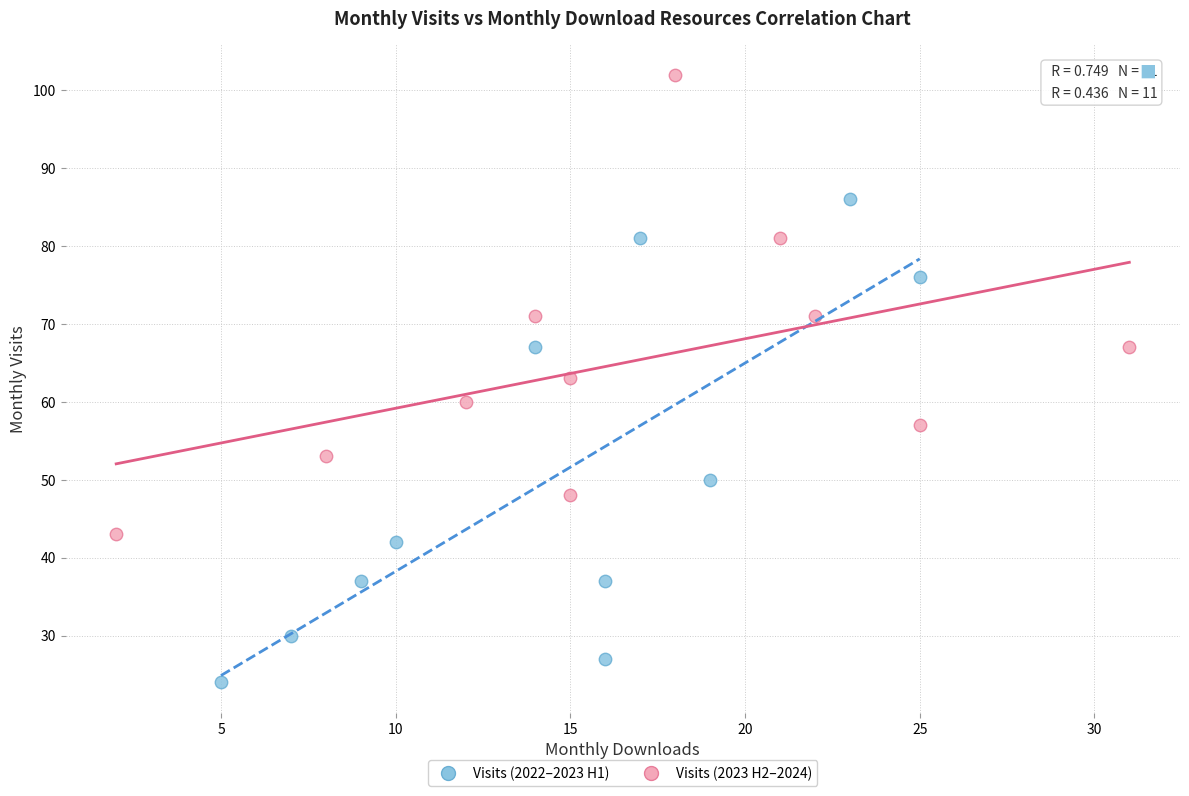

Which series contains the highest Y value?

Visits (2023 H2–2024)